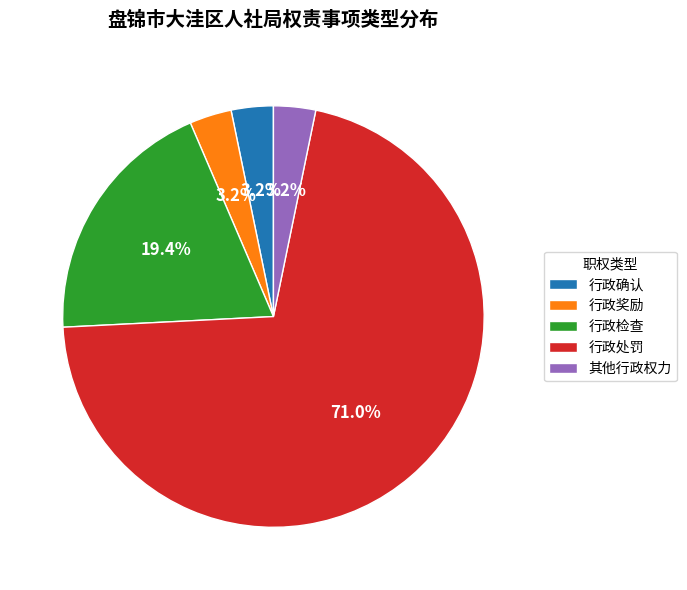

What is the largest slice in the pie chart?

行政处罚